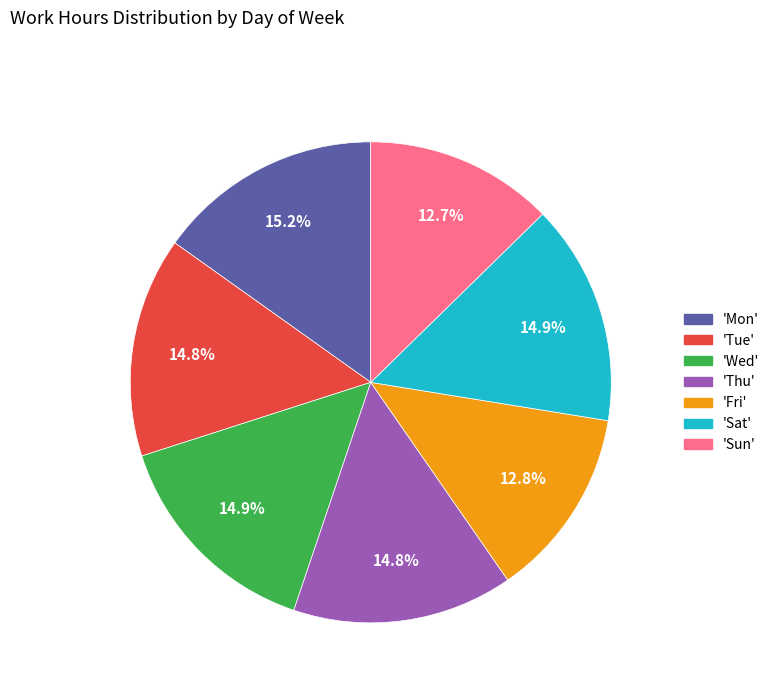

Combined, what portion of the pie is 'Fri' and 'Sat'?

27.7%